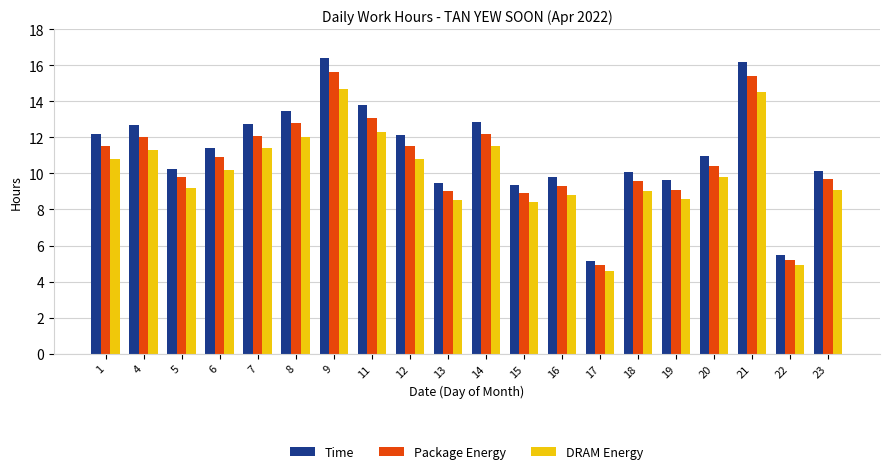

Rank the series by their average value, from lowest to highest.

DRAM Energy, Package Energy, Time